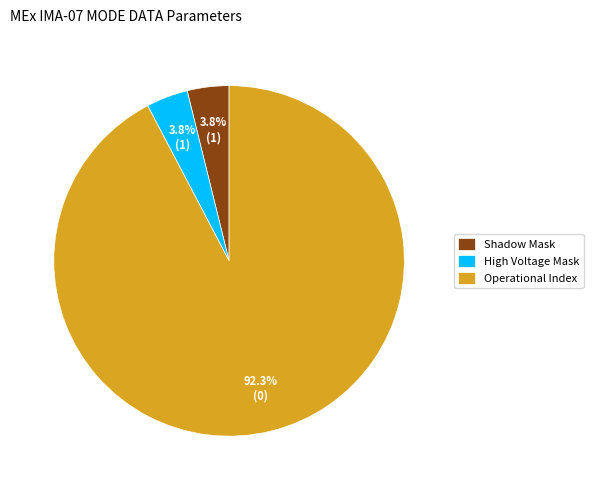

True or false: High Voltage Mask accounts for 18% of the total.

False